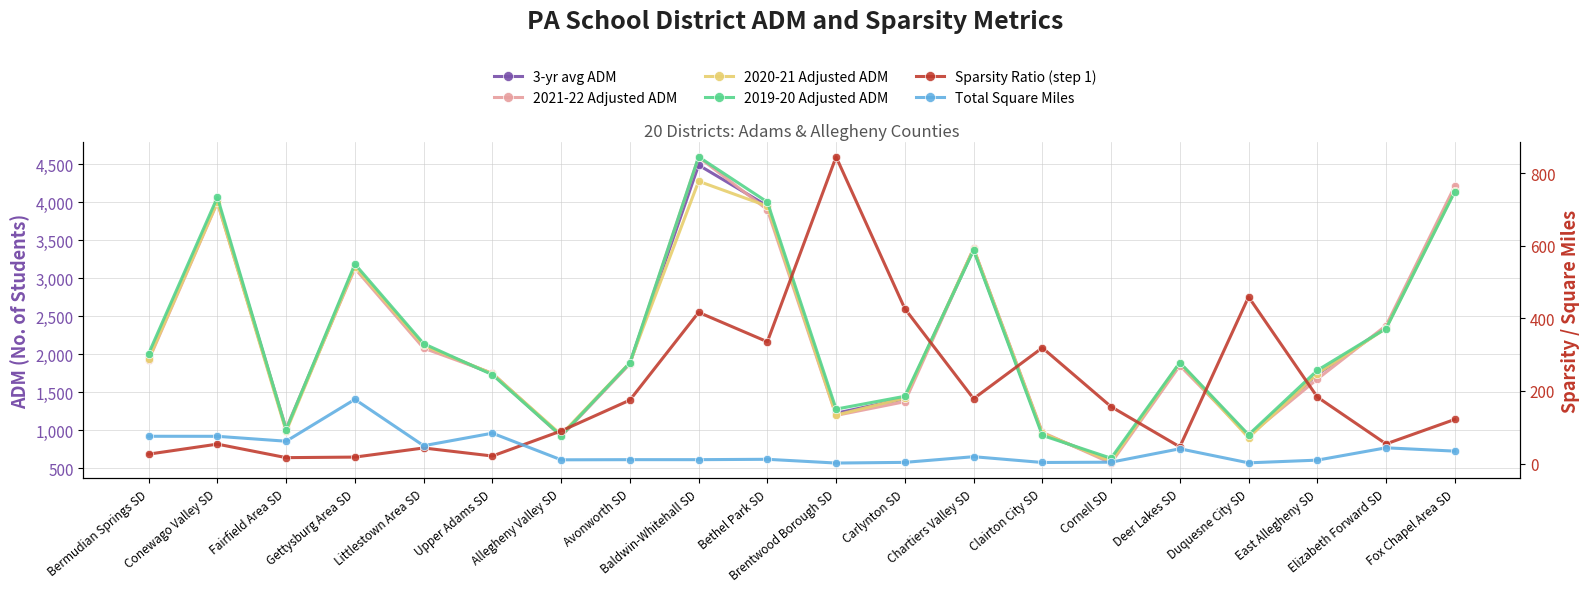

Which category has the lowest value across all series?

Brentwood Borough SD